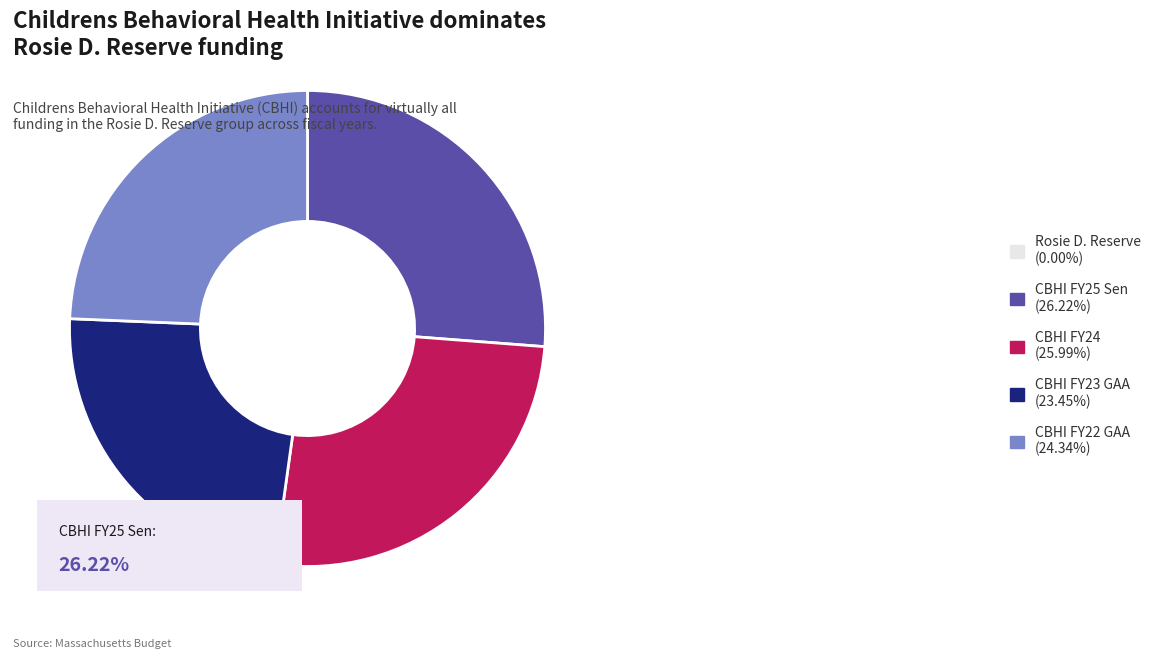

Does any single category account for the majority?

No